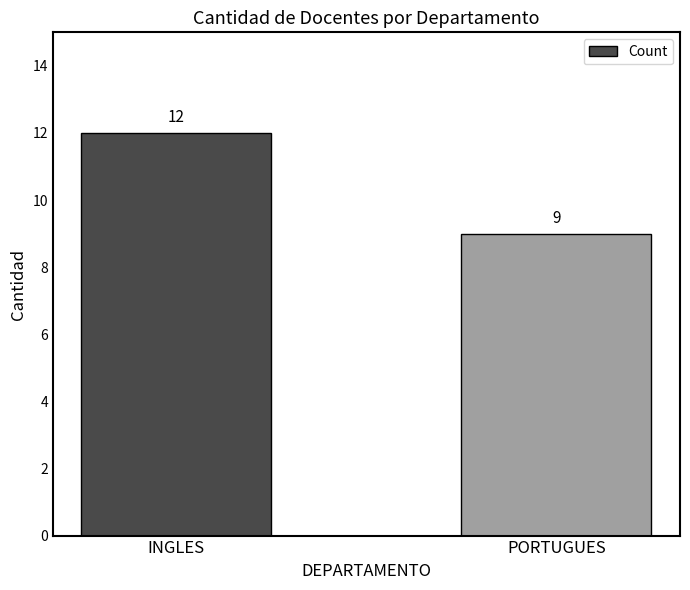

Rank the categories by value from highest to lowest.

INGLES, PORTUGUES